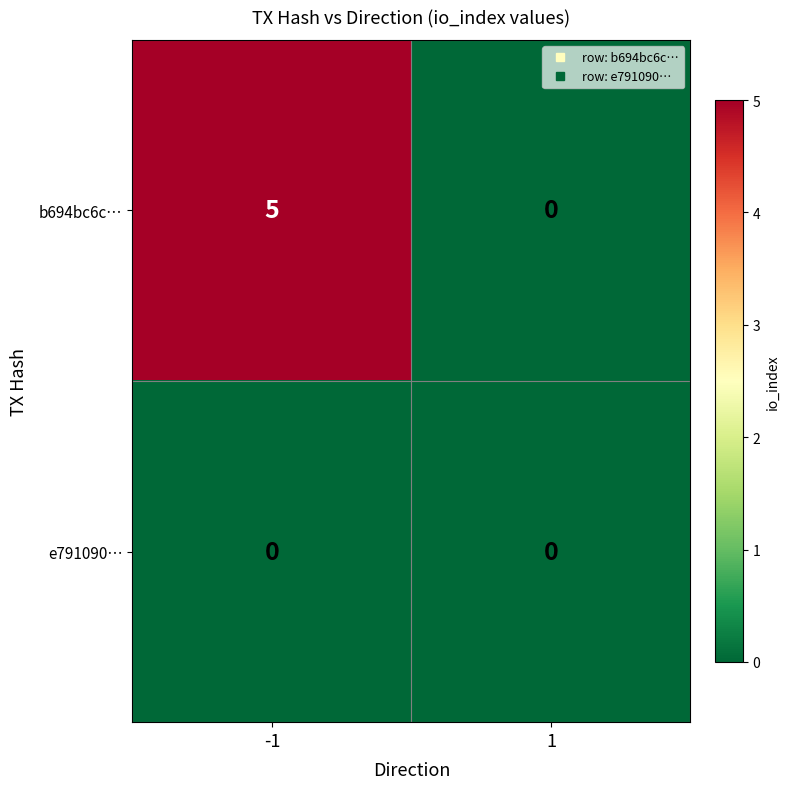

What is the difference between the b694bc6c… values at -1 and 1?

5